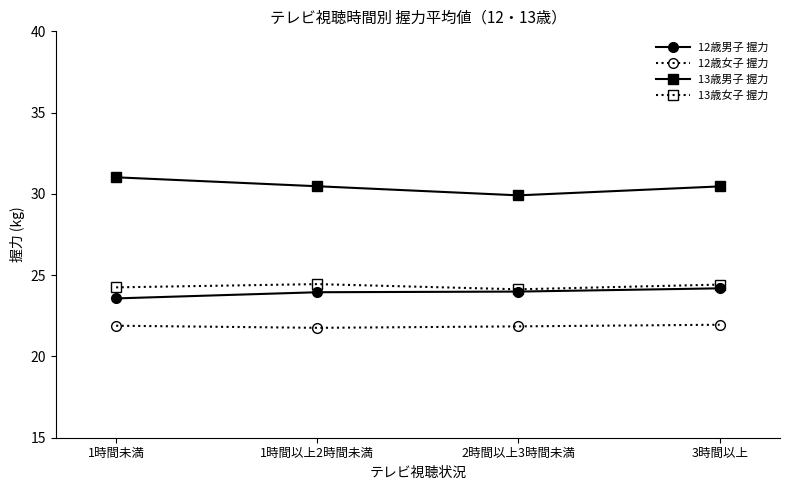

True or false: 12歳男子 握力 has a value of 9.0 at 1時間未満.

False